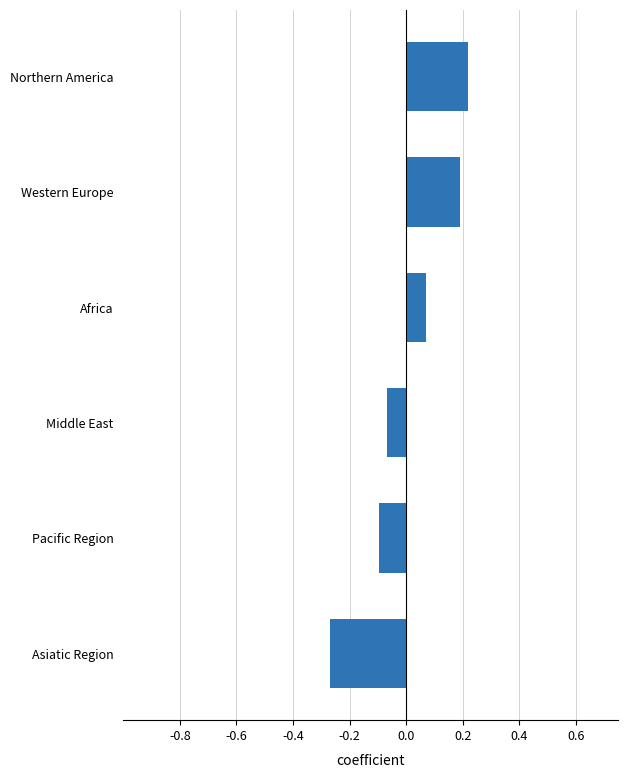

What is the difference between the values at Pacific Region and Northern America?

0.3